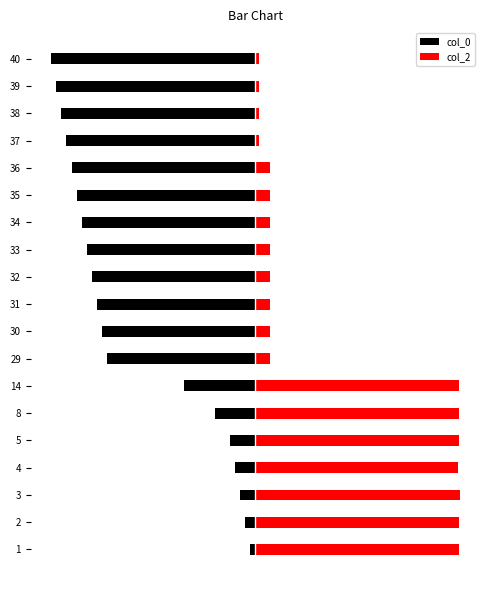

Are the bars horizontal?

Yes